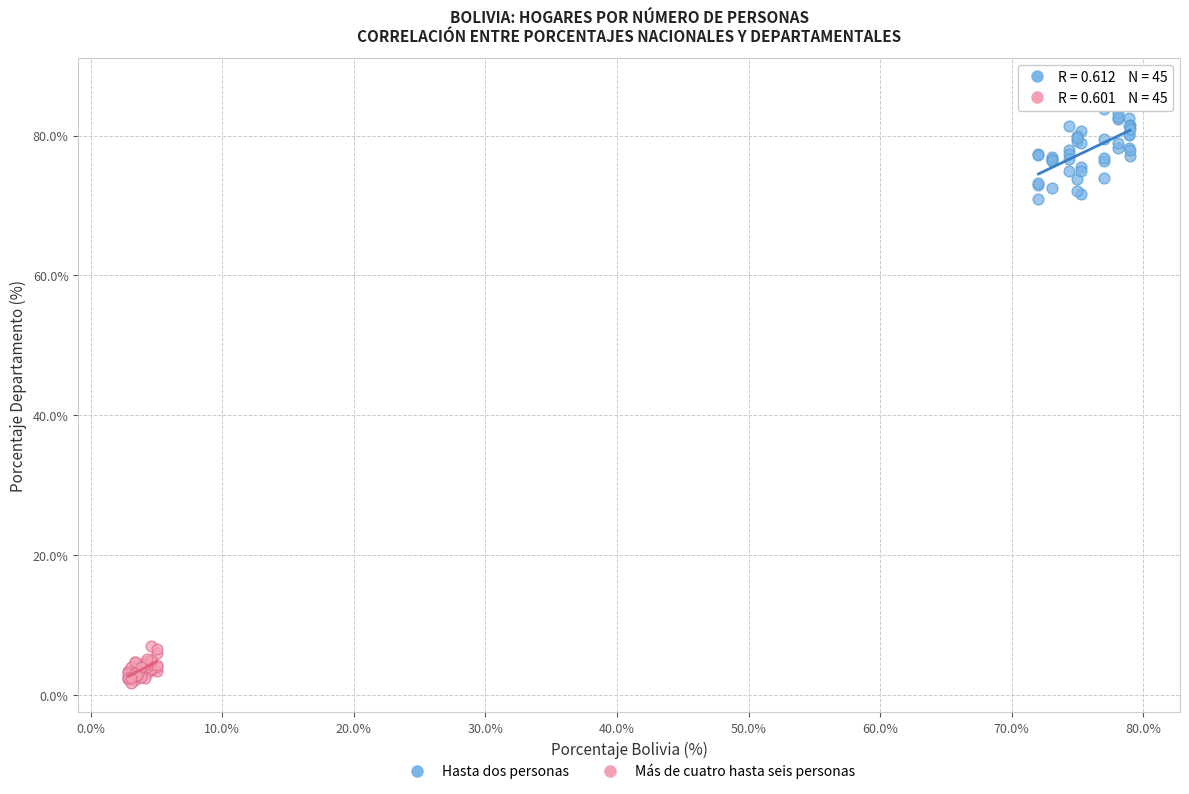

What are all the series names shown in the legend?

Hasta dos personas, Más de cuatro hasta seis personas